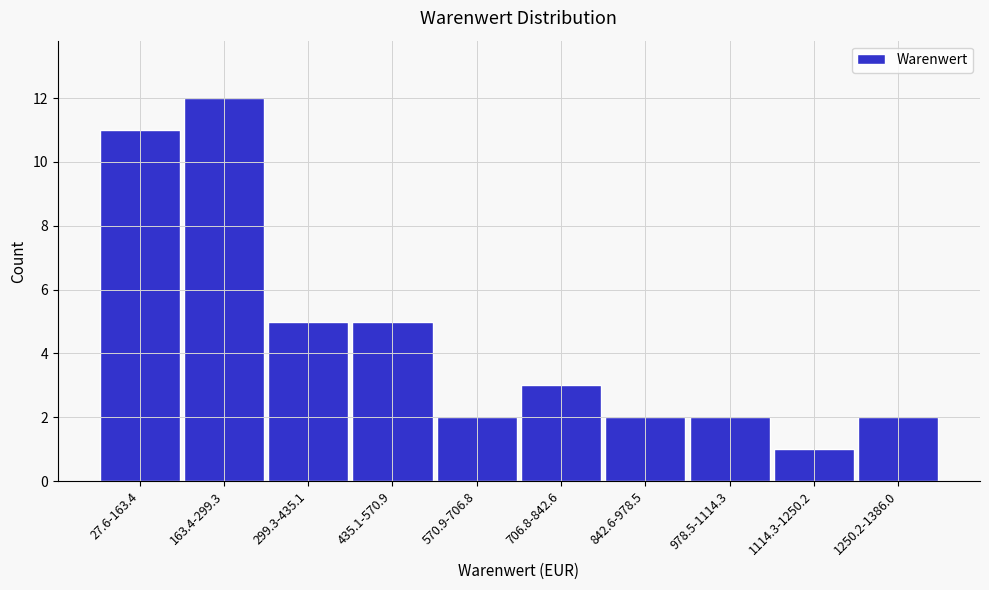

Reading left to right, list all the values displayed in this chart.

27.6-163.4=11	163.4-299.3=12	299.3-435.1=5	435.1-570.9=5	570.9-706.8=2	706.8-842.6=3	842.6-978.5=2	978.5-1114.3=2	1114.3-1250.2=1	1250.2-1386.0=2